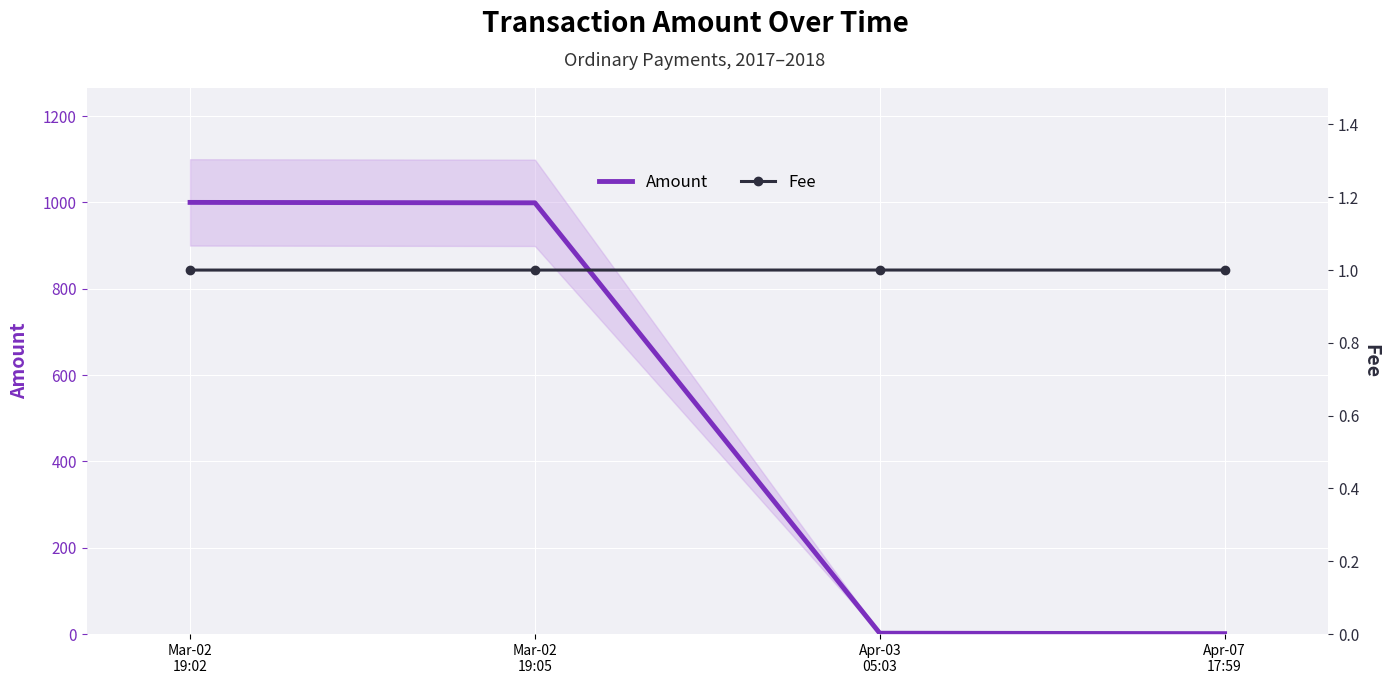

Which series has the largest total across all categories?

Amount